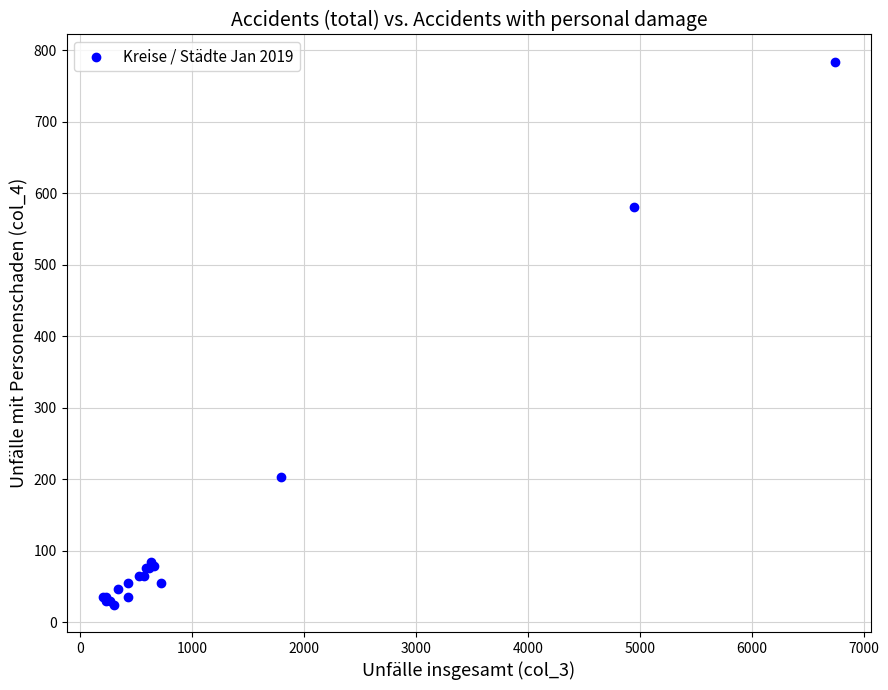

What Y value in the scatter plot is closest to 404?

581